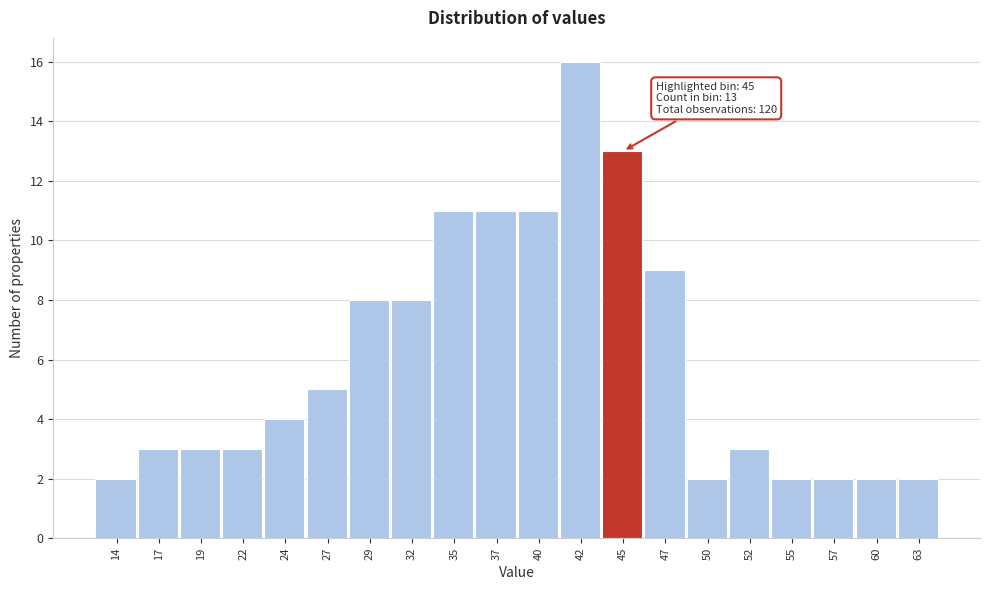

Reading left to right, extract all data points from this chart.

14=2	17=3	19=3	22=3	24=4	27=5	29=8	32=8	35=11	37=11	40=11	42=16	45=13	47=9	50=2	52=3	55=2	57=2	60=2	63=2